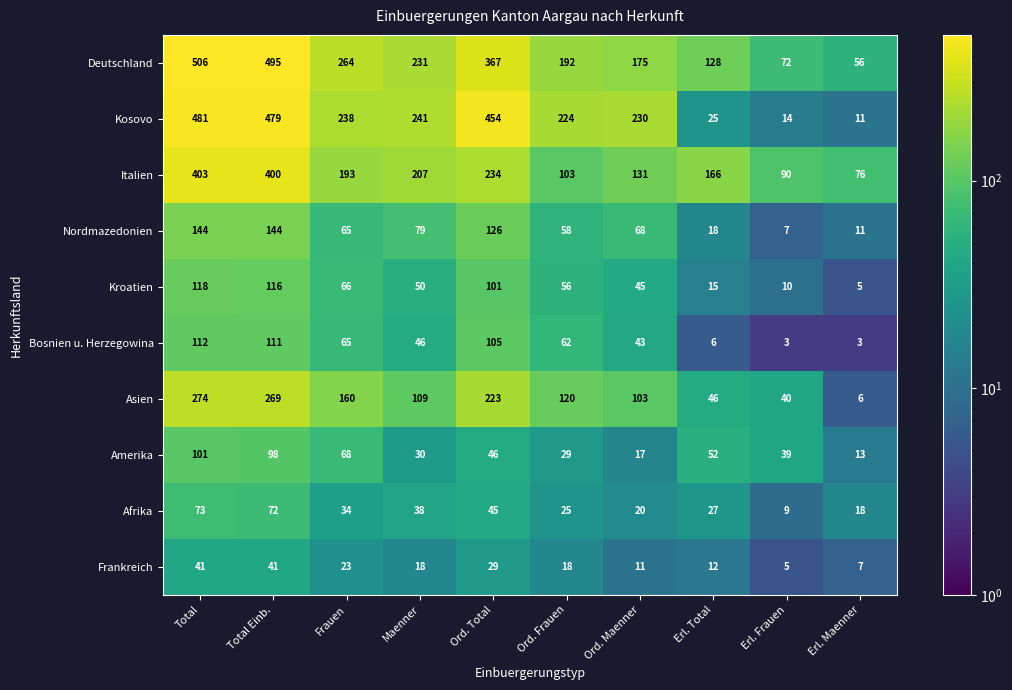

What is the spread (max minus min) of values at Erl. Frauen?

87